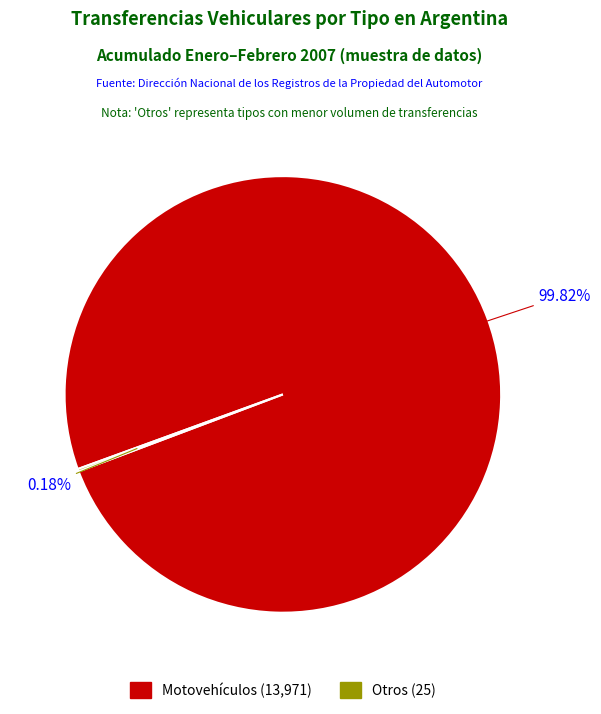

Is there a majority slice in this chart?

Yes